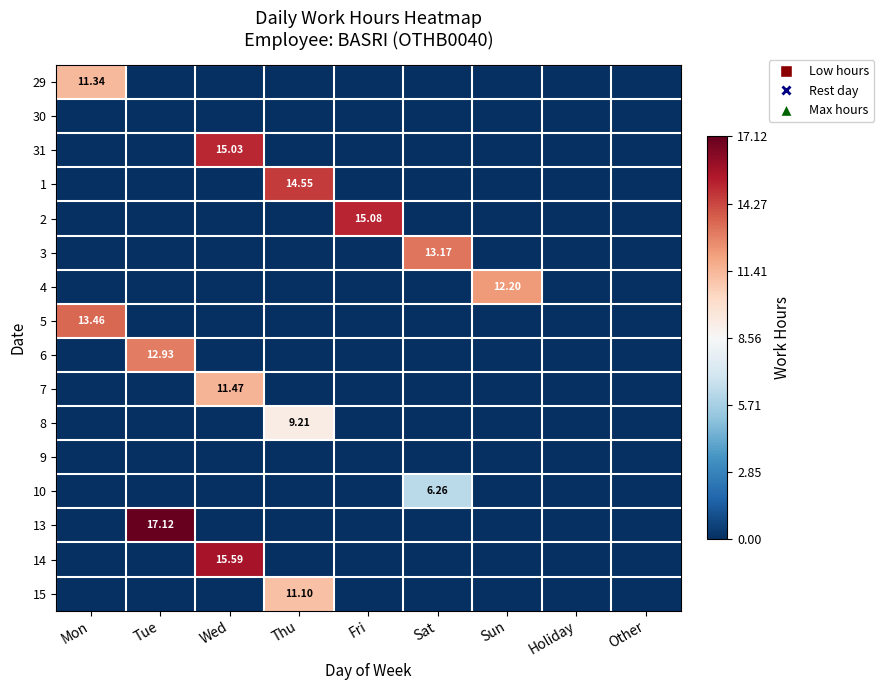

At which category does the chart reach its minimum across all series?

Tue